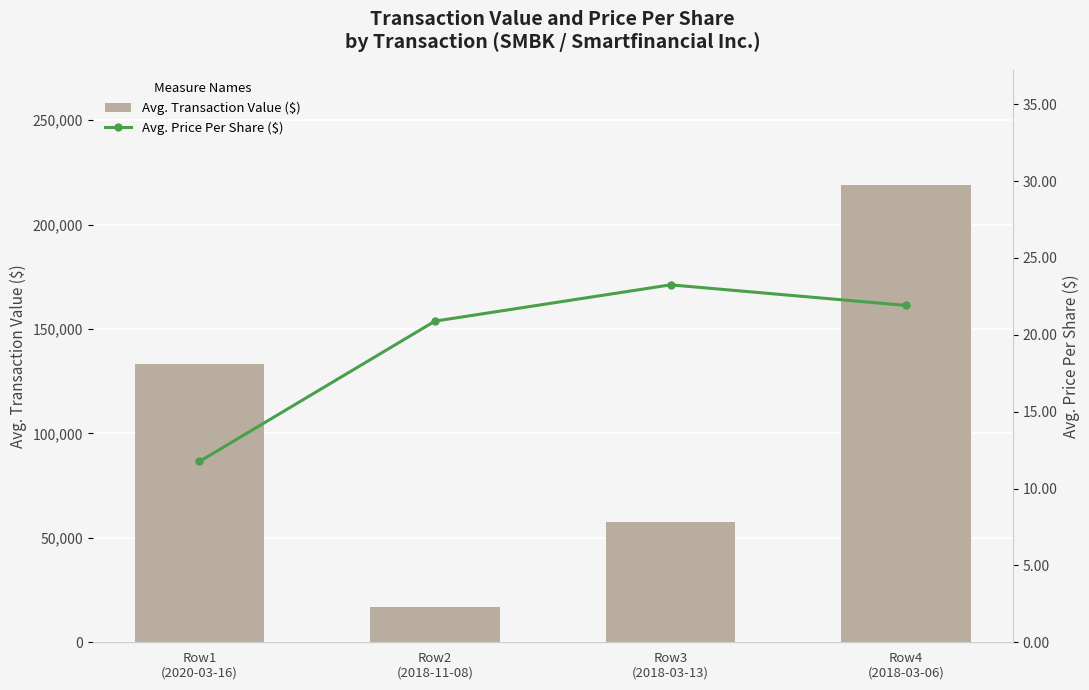

Is it true that Avg. Transaction Value ($) equals 219100.0 at Row4
(2018-03-06)?

True